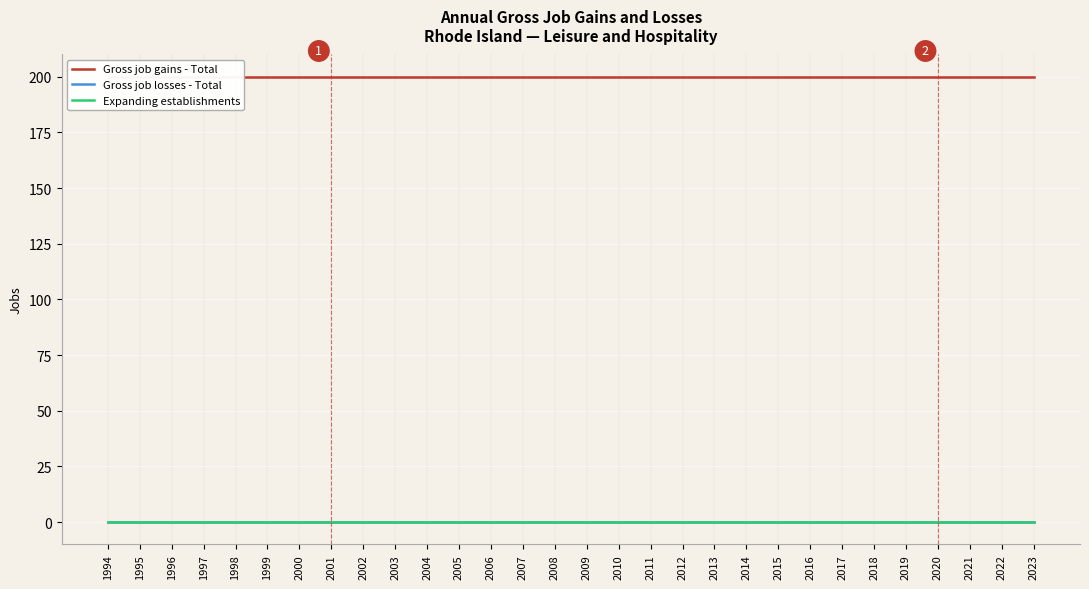

Reading left to right, what are all the values shown in this chart?

Gross job gains - Total: 1994=200	1995=200	1996=200	1997=200	1998=200	1999=200	2000=200	2001=200	2002=200	2003=200	2004=200	2005=200	2006=200	2007=200	2008=200	2009=200	2010=200	2011=200	2012=200	2013=200	2014=200	2015=200	2016=200	2017=200	2018=200	2019=200	2020=200	2021=200	2022=200	2023=200
Gross job losses - Total: 1994=0	1995=0	1996=0	1997=0	1998=0	1999=0	2000=0	2001=0	2002=0	2003=0	2004=0	2005=0	2006=0	2007=0	2008=0	2009=0	2010=0	2011=0	2012=0	2013=0	2014=0	2015=0	2016=0	2017=0	2018=0	2019=0	2020=0	2021=0	2022=0	2023=0
Expanding establishments: 1994=0	1995=0	1996=0	1997=0	1998=0	1999=0	2000=0	2001=0	2002=0	2003=0	2004=0	2005=0	2006=0	2007=0	2008=0	2009=0	2010=0	2011=0	2012=0	2013=0	2014=0	2015=0	2016=0	2017=0	2018=0	2019=0	2020=0	2021=0	2022=0	2023=0